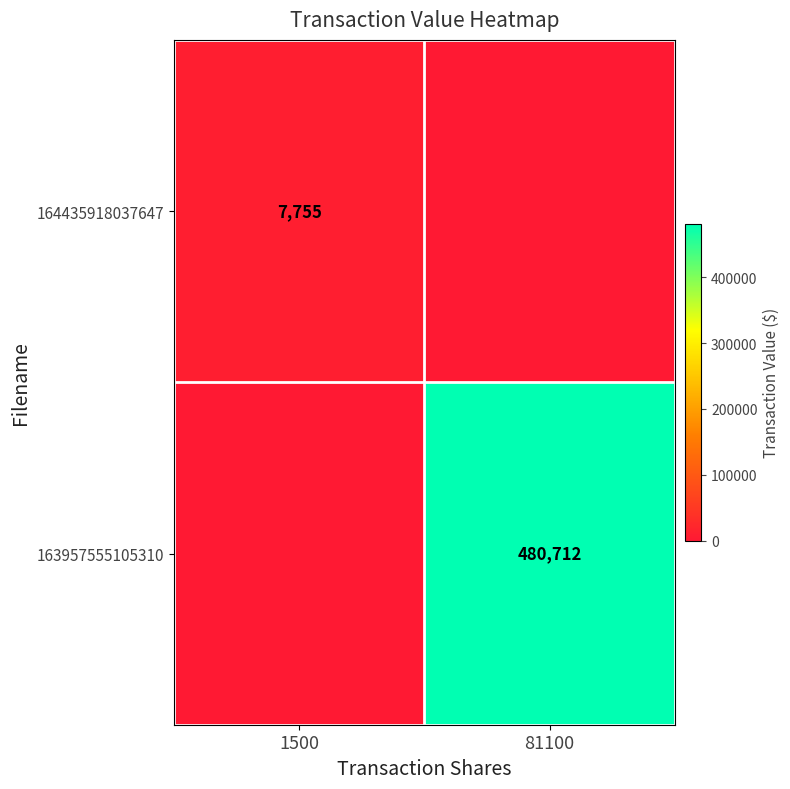

The 163957555105310 series shows 110720 at 81100. True or false?

False